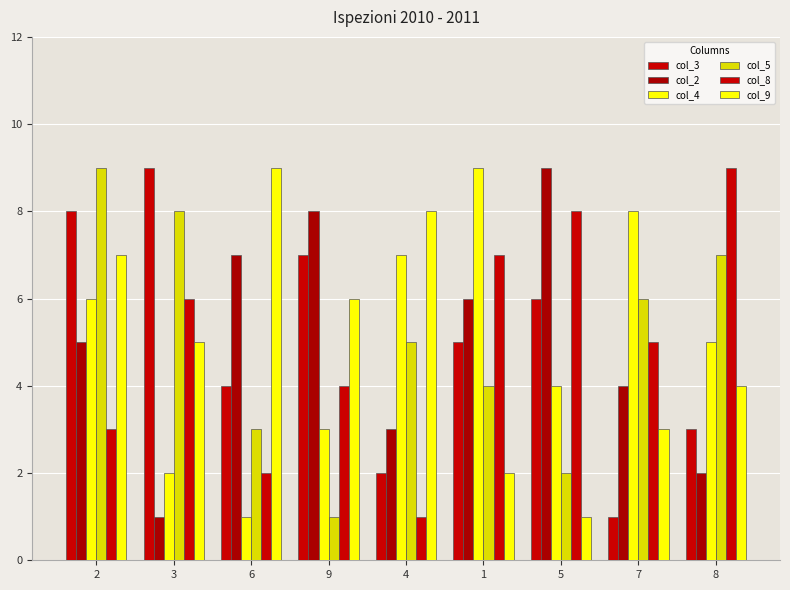

How many groups of bars are there?

9